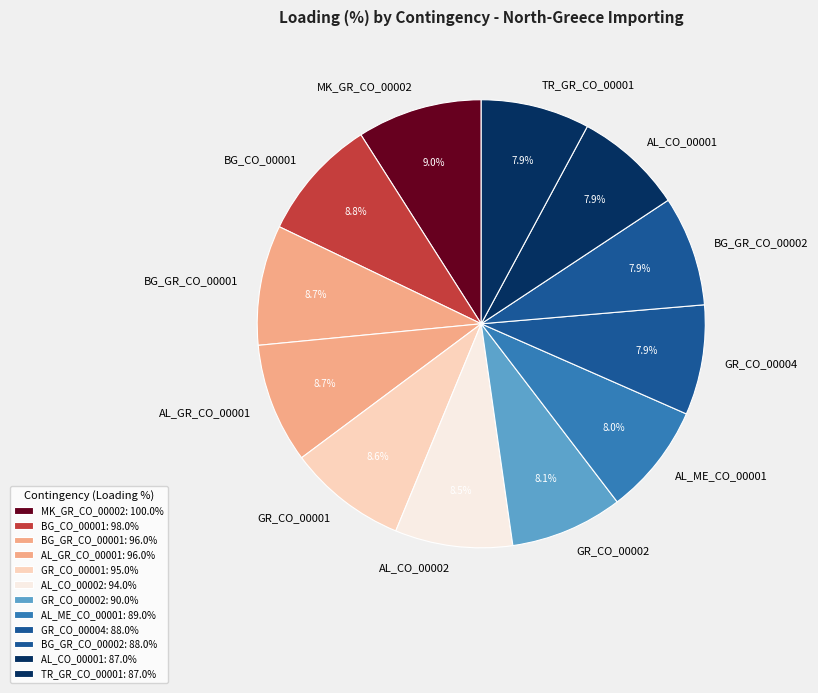

To the nearest percent, what is the difference between the largest and smallest slice percentages?

1%